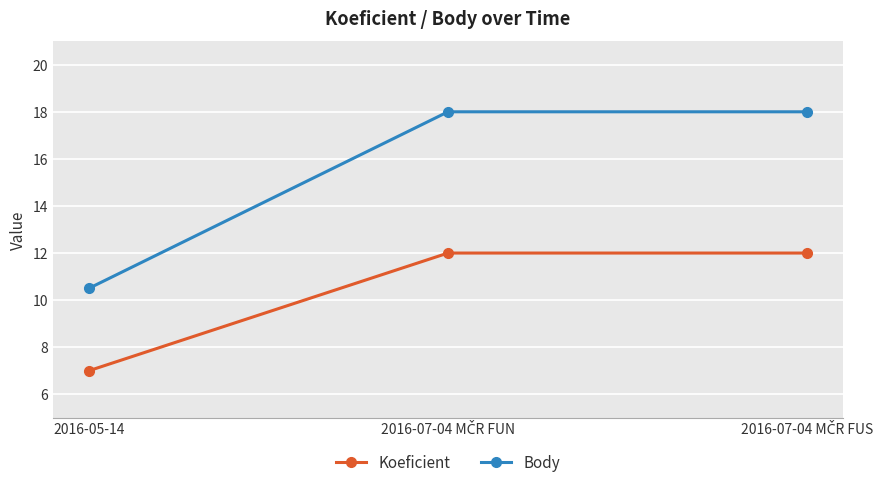

What is the sum of all Body values?

46.5